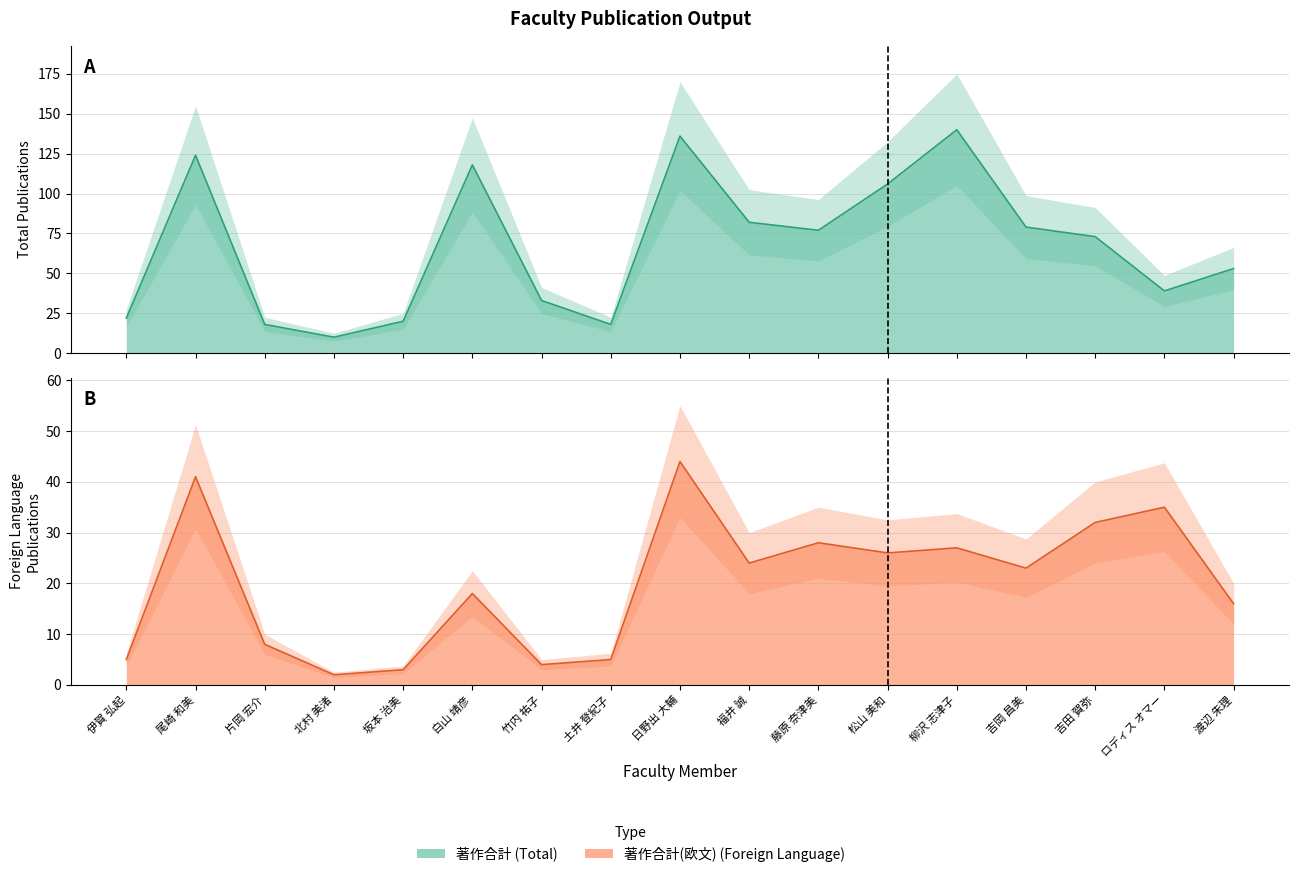

What position from the right is 藤原 奈津美?

7